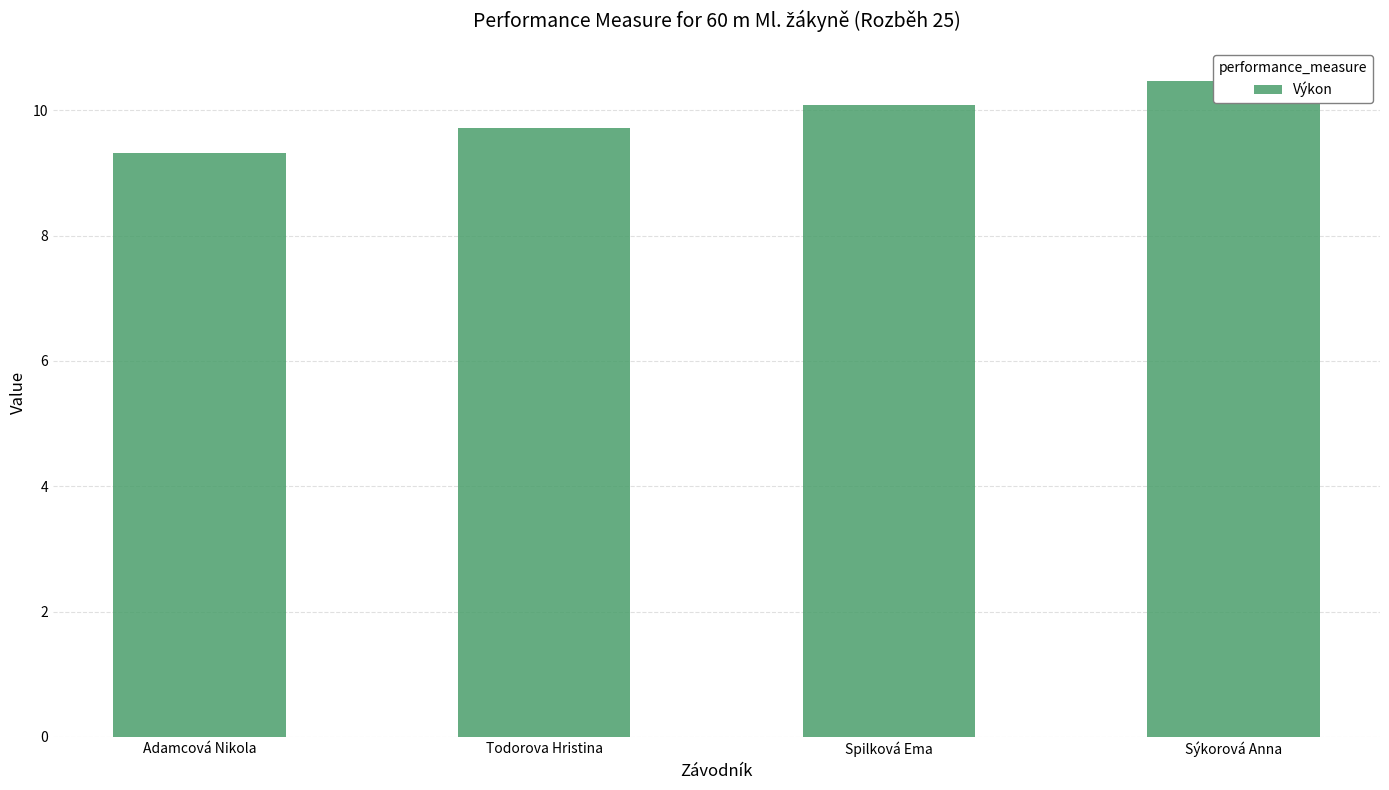

Is it true that the value at Todorova Hristina is 14.4?

False